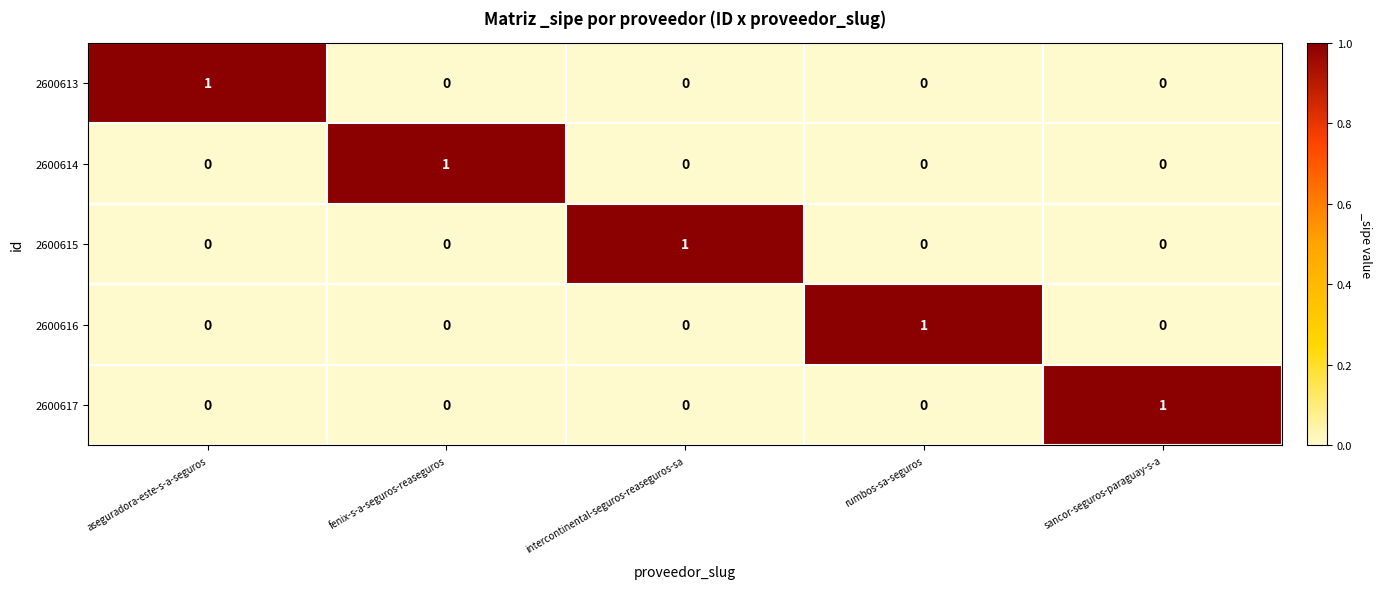

Count the 2600617 values in the range 0 to 1.

5